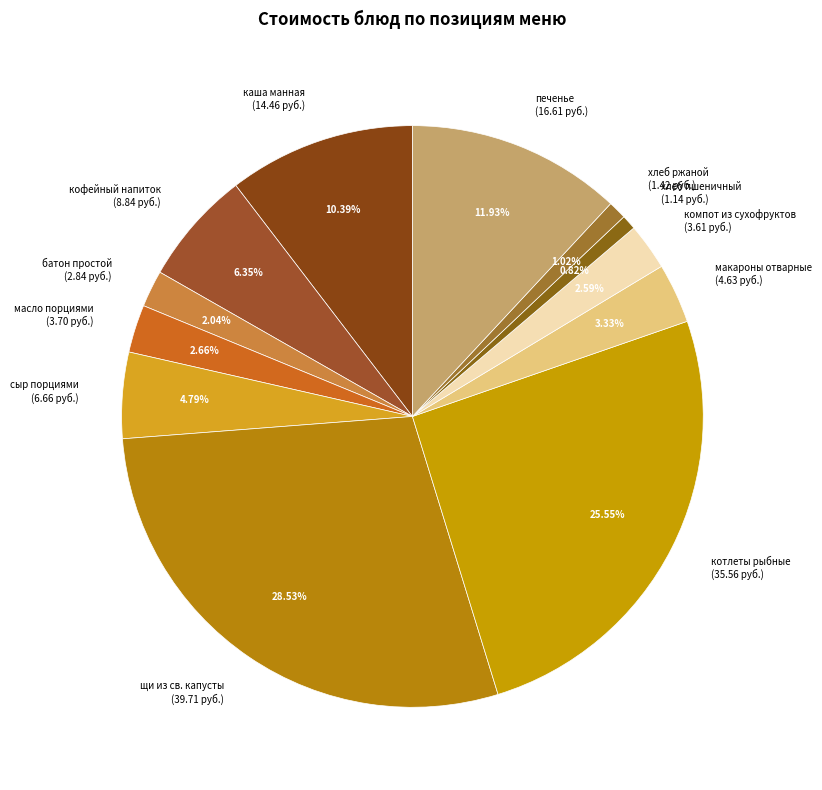

Approximately how many times larger is the value at масло порциями (3.70 руб.) compared to хлеб пшеничный (1.14 руб.)?

3.2